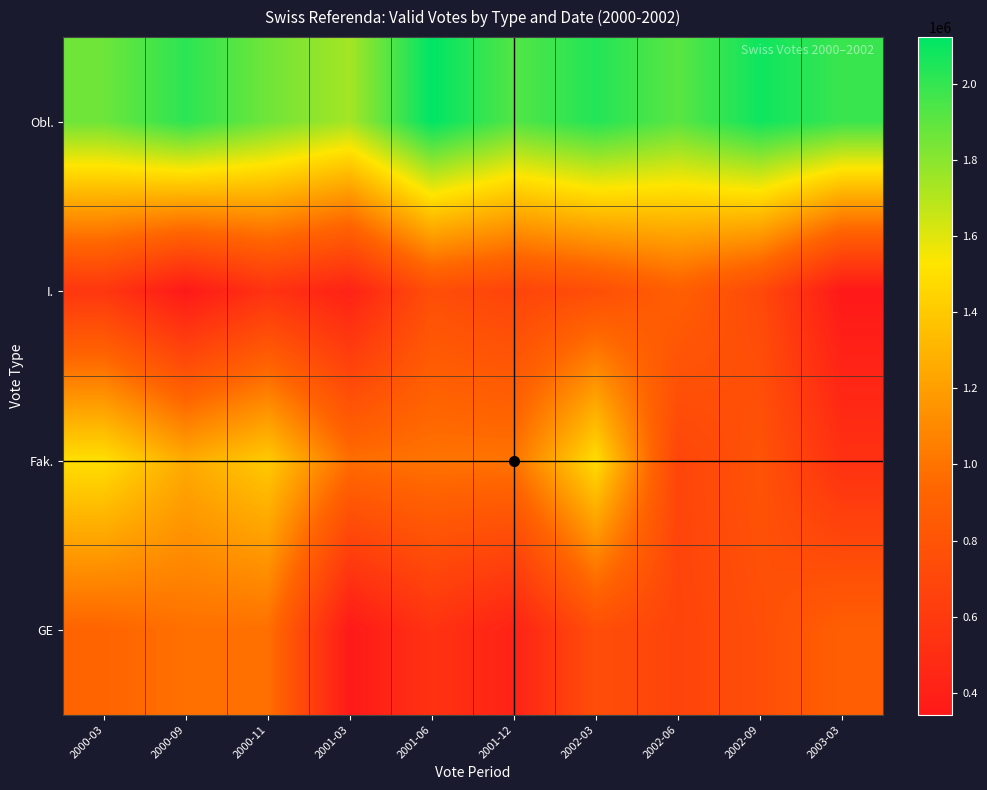

Reading right to left, extract all data points from this chart.

Obl.: 2003-03=1984806	2002-09=2084850	2002-06=1909954	2002-03=2037256	2001-12=1927173	2001-06=2122367	2001-03=1737349	2000-11=1860664	2000-09=2017747	2000-03=1864462
I.: 2003-03=343008	2002-09=723047	2002-06=885772	2002-03=756337	2001-12=676776	2001-06=754626	2001-03=415605	2000-11=539795	2000-09=346314	2000-03=573038
Fak.: 2003-03=525609	2002-09=791589	2002-06=686935	2002-03=1489110	2001-12=1001274	2001-06=1002297	2001-03=972770	2000-11=1399545	2000-09=1253995	2000-03=1497093
GE: 2003-03=885772	2002-09=756337	2002-06=676776	2002-03=754626	2001-12=415605	2001-06=539795	2001-03=346314	2000-11=984537	2000-09=984058	2000-03=922481